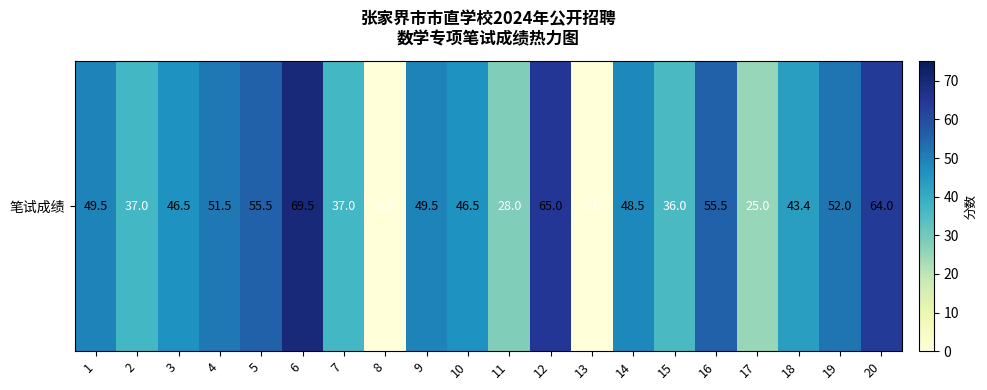

Which has a higher value, 5 or 13?

5